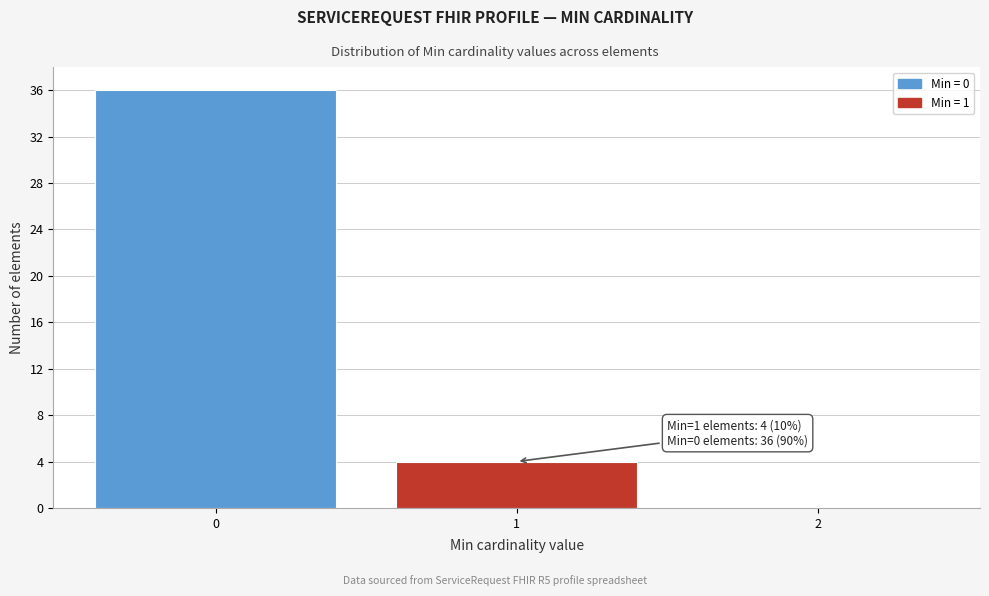

Reading right to left, list all the values displayed in this chart.

2=0	1=4	0=36